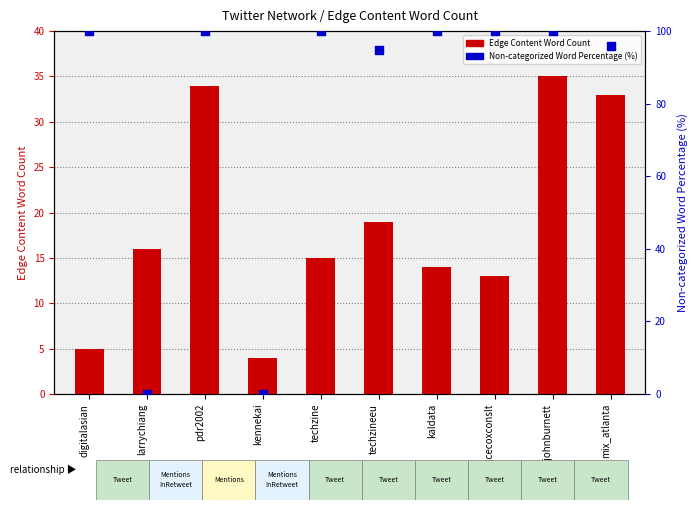

Which series has the largest total across all categories?

Non-categorized Word Percentage (%)